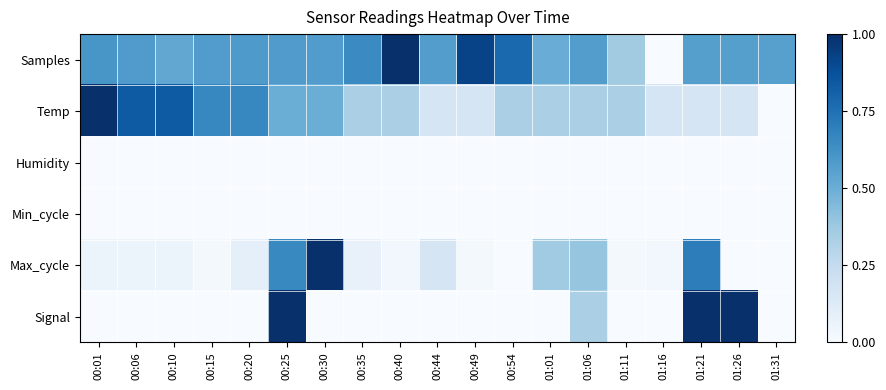

What is the difference between the highest and lowest values at 00:10?

0.8